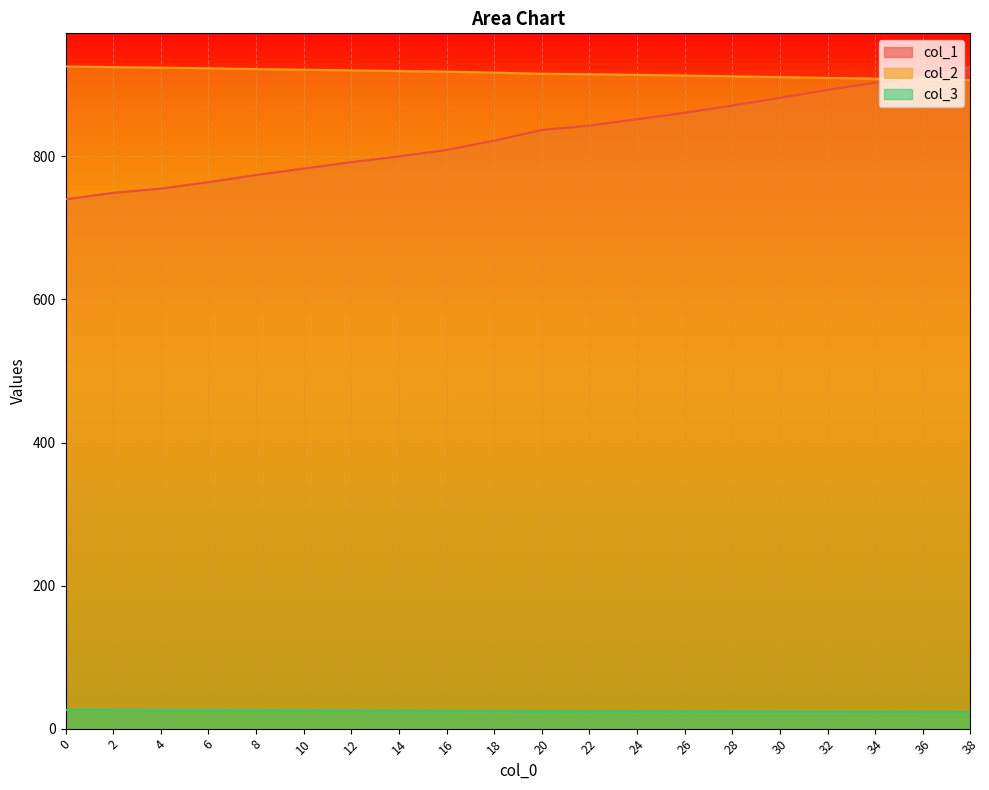

Which has a higher value, 6 or 10?

10